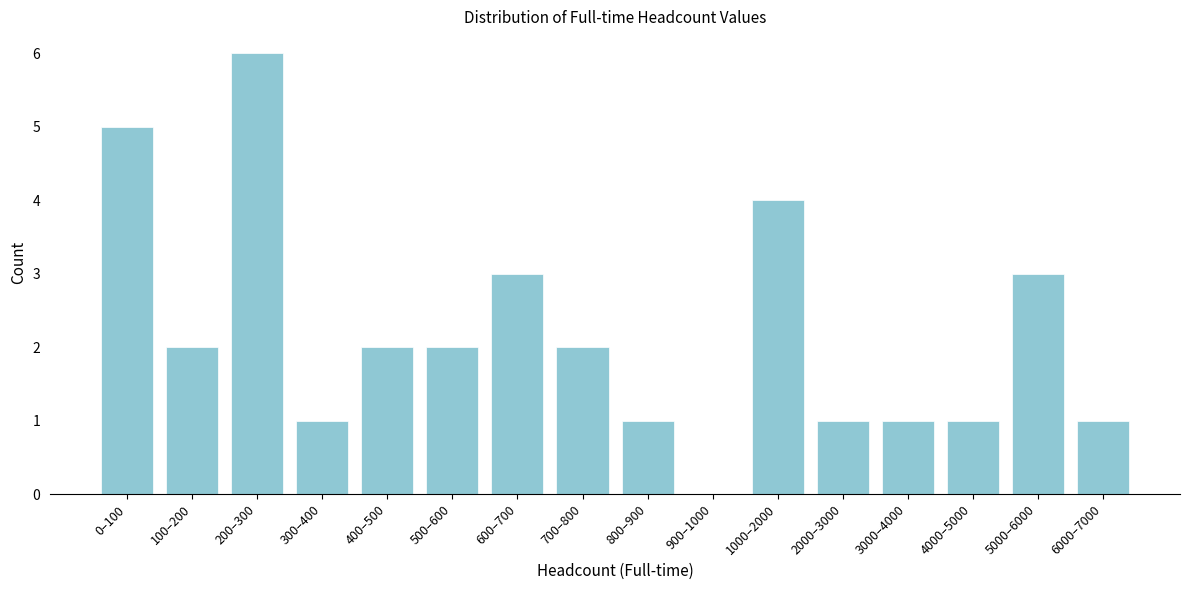

Reading right to left, transcribe all the data shown in this chart.

6000–7000=1	5000–6000=3	4000–5000=1	3000–4000=1	2000–3000=1	1000–2000=4	900–1000=0	800–900=1	700–800=2	600–700=3	500–600=2	400–500=2	300–400=1	200–300=6	100–200=2	0–100=5